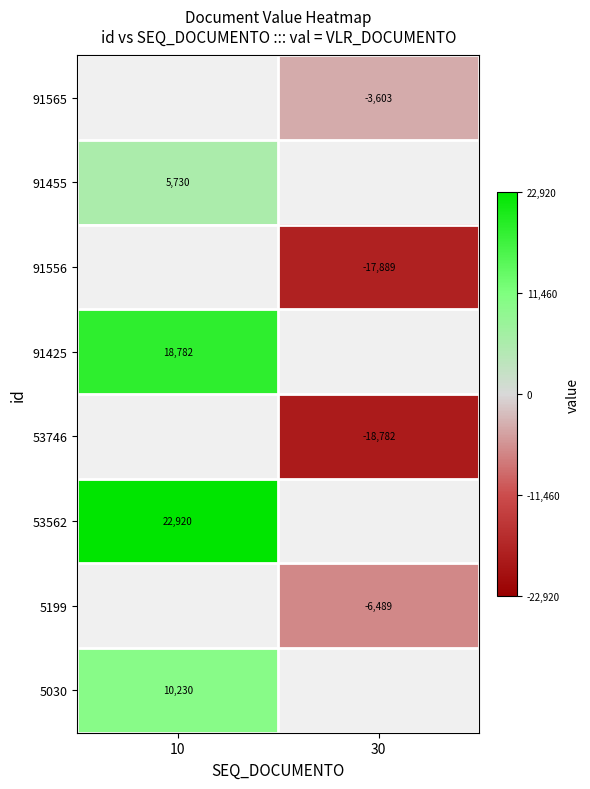

What is the highest value of the 53562 series?

22920.0